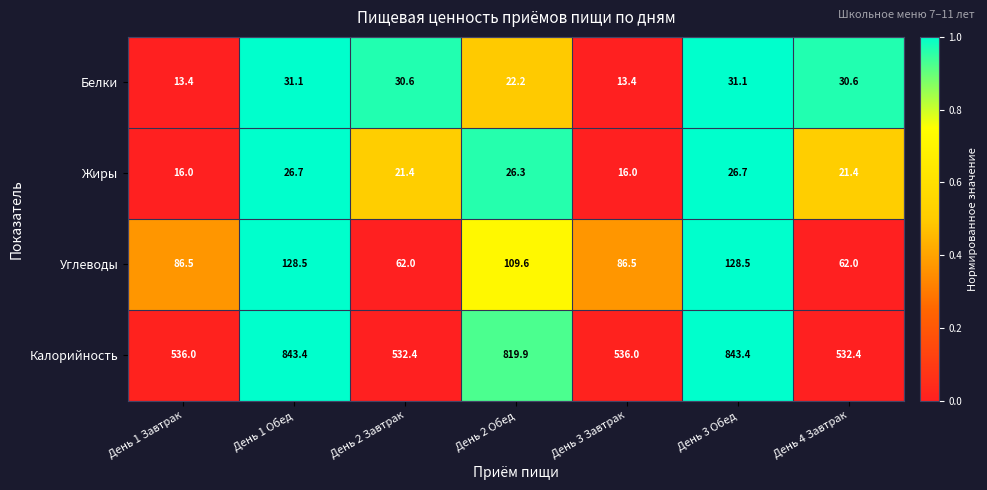

The value of Жиры at День 4 Завтрак is 34.1. True or false?

False